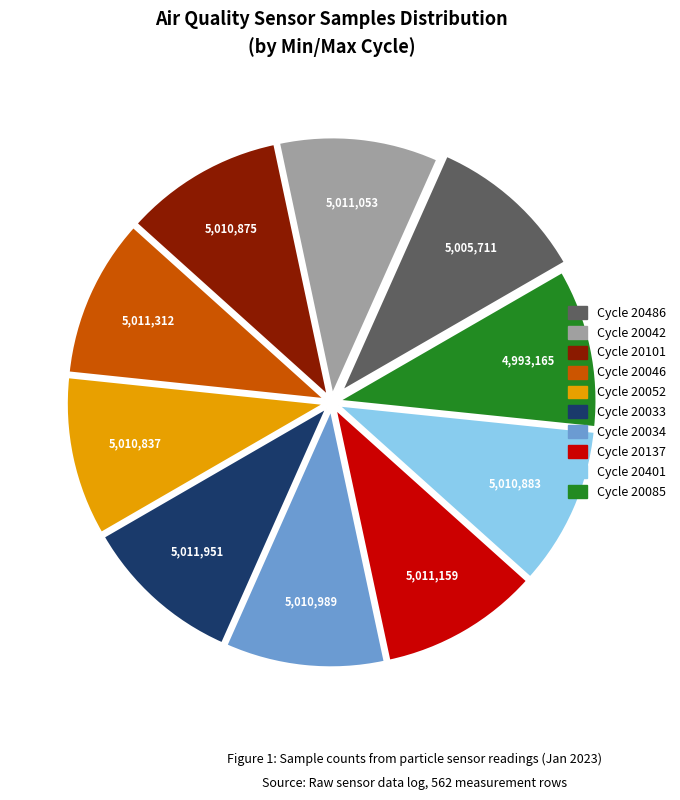

Is there a majority slice in this chart?

No